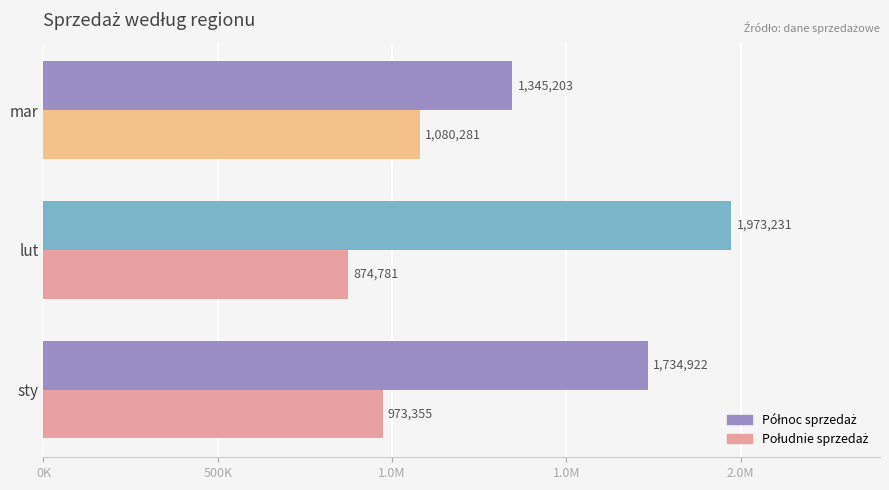

Which series has the widest spread of values?

Północ sprzedaż